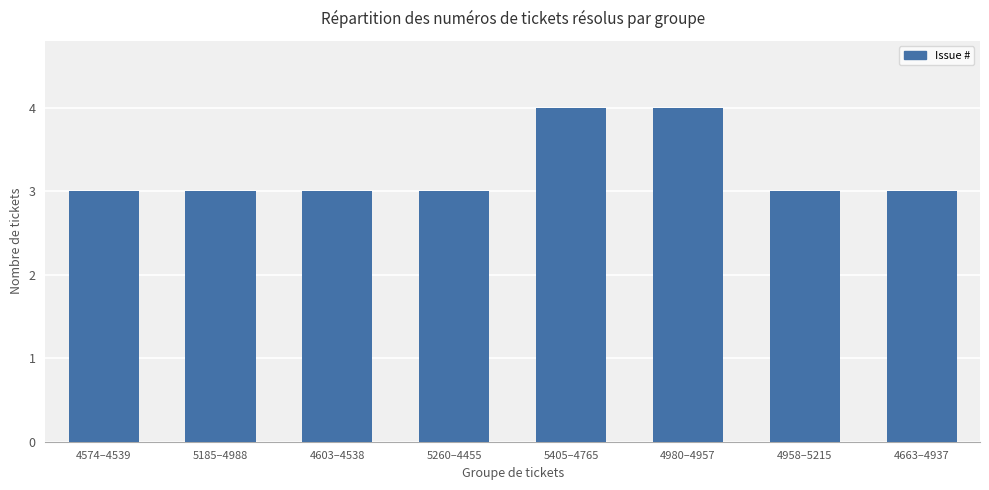

Reading right to left, list all the values displayed in this chart.

4663–4937=3	4958–5215=3	4980–4957=4	5405–4765=4	5260–4455=3	4603–4538=3	5185–4988=3	4574–4539=3